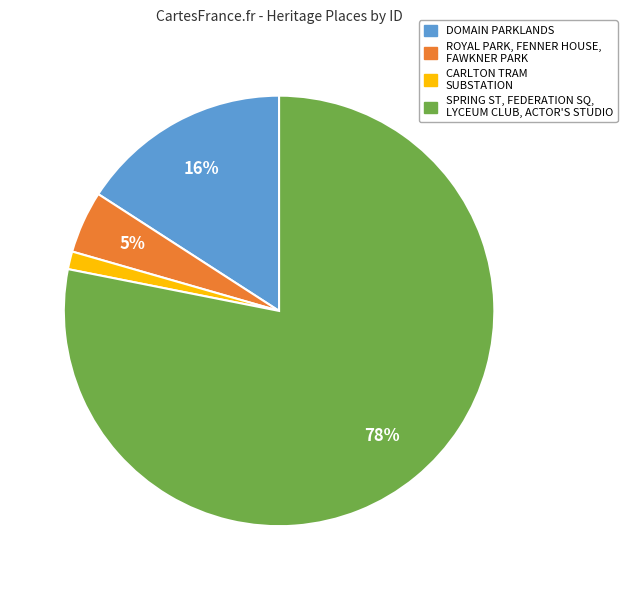

To the nearest percent, what is the average slice percentage?

25%